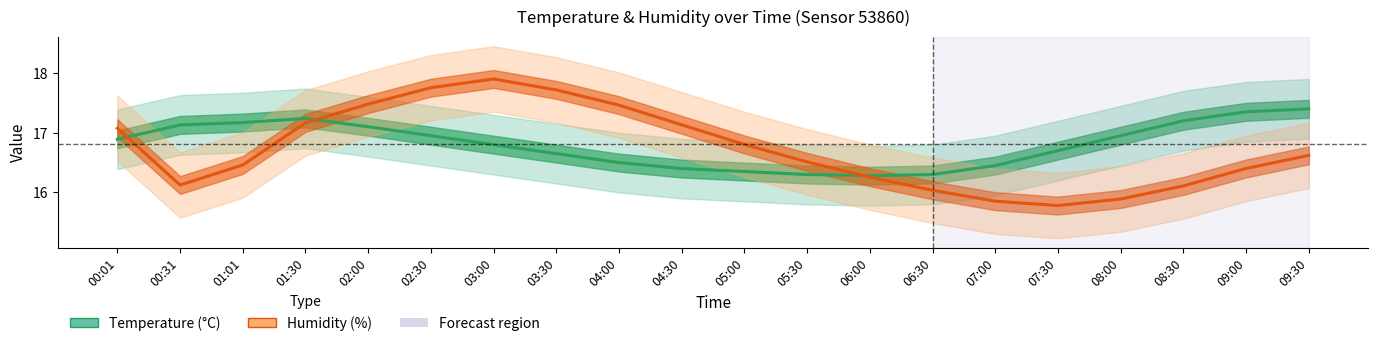

Is the value of Humidity (%) at 07:30 greater than the value of Temperature (°C) at 01:30?

No